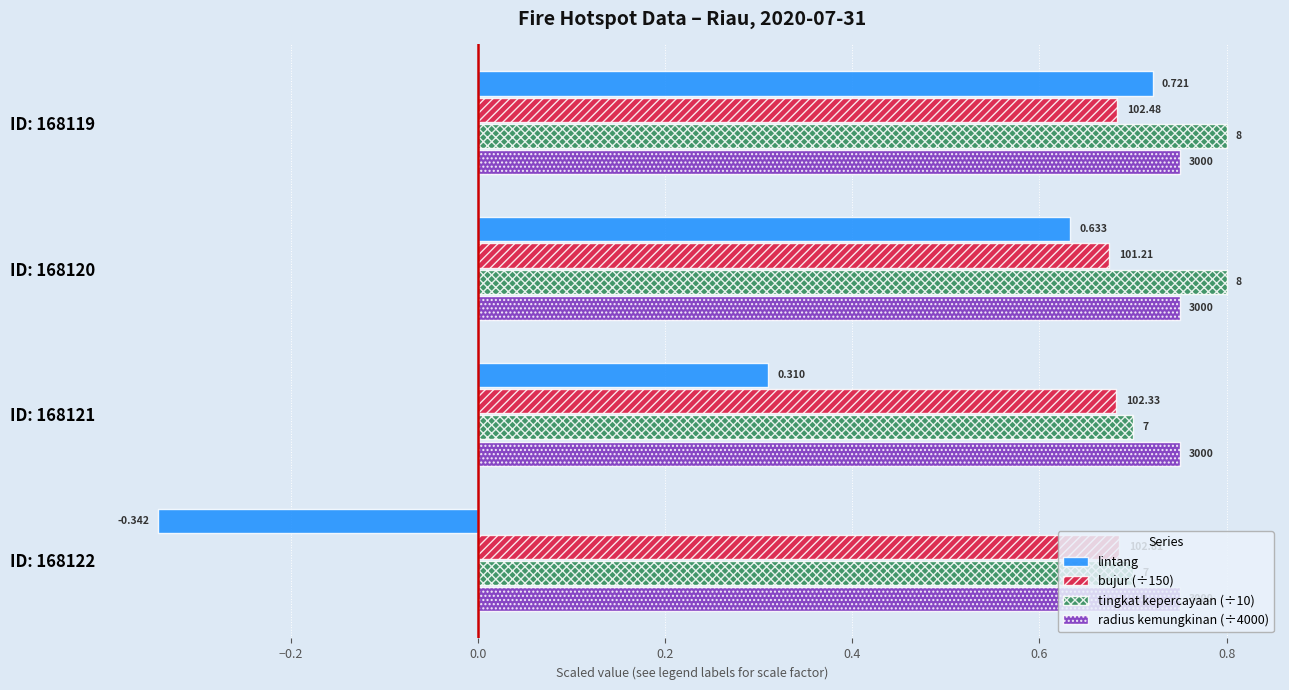

What are all the series names shown in the legend?

lintang, bujur (÷150), tingkat kepercayaan (÷10), radius kemungkinan (÷4000)